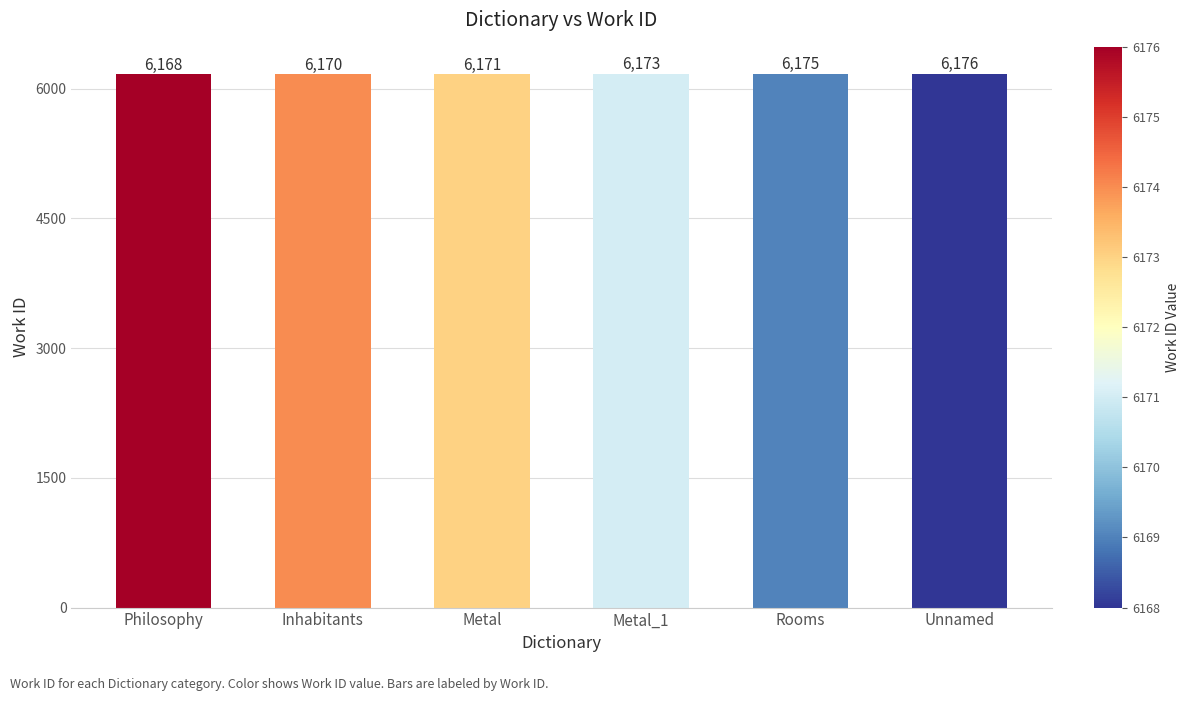

What is the sum of the values at Philosophy and Rooms?

12343